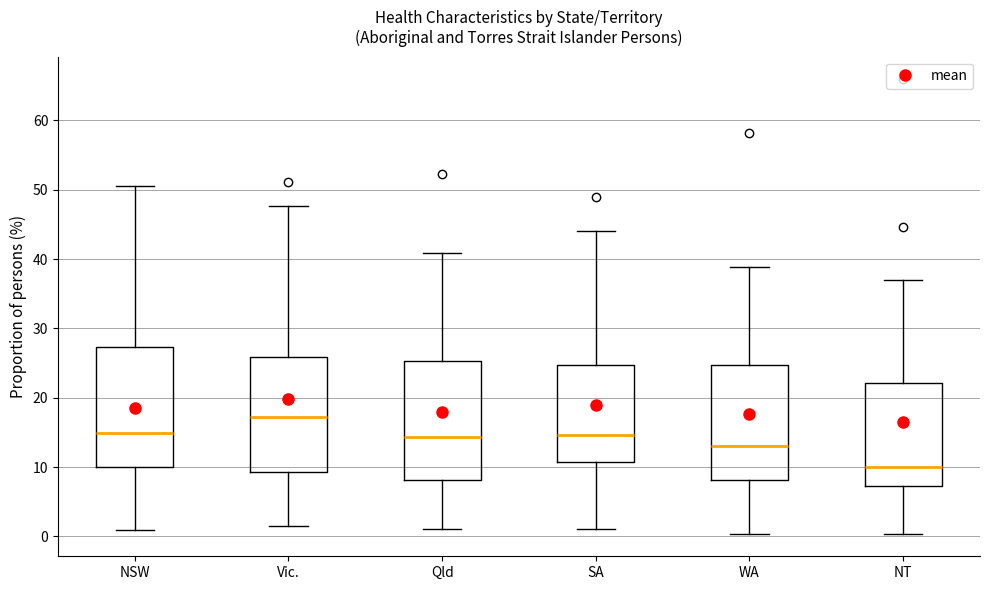

Reading left to right, read every box against the y-axis: the position of its median line, the range the box covers, and the ends of its whiskers. The values are not printed on the chart, so give them approximately, as read against the axis.

NSW: median 15, box 10 to 27, whiskers 1 to 51
Vic.: median 17, box 9 to 26, whiskers 2 to 48
Qld: median 14, box 8 to 25, whiskers 1 to 41
SA: median 15, box 11 to 25, whiskers 1 to 44
WA: median 13, box 8 to 25, whiskers 0 to 39
NT: median 10, box 7 to 22, whiskers 0 to 37